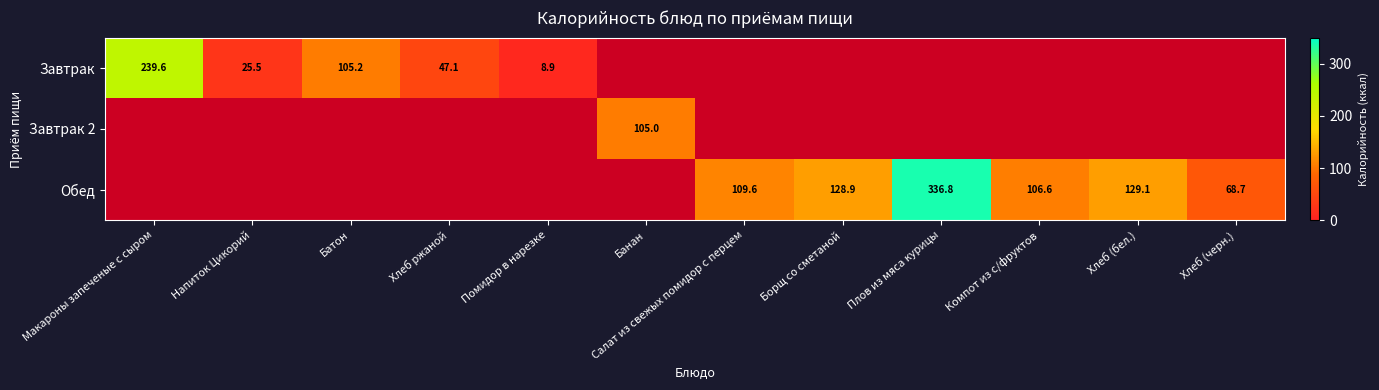

The Обед series shows 109.6 at Салат из свежых помидор с перцем. True or false?

True